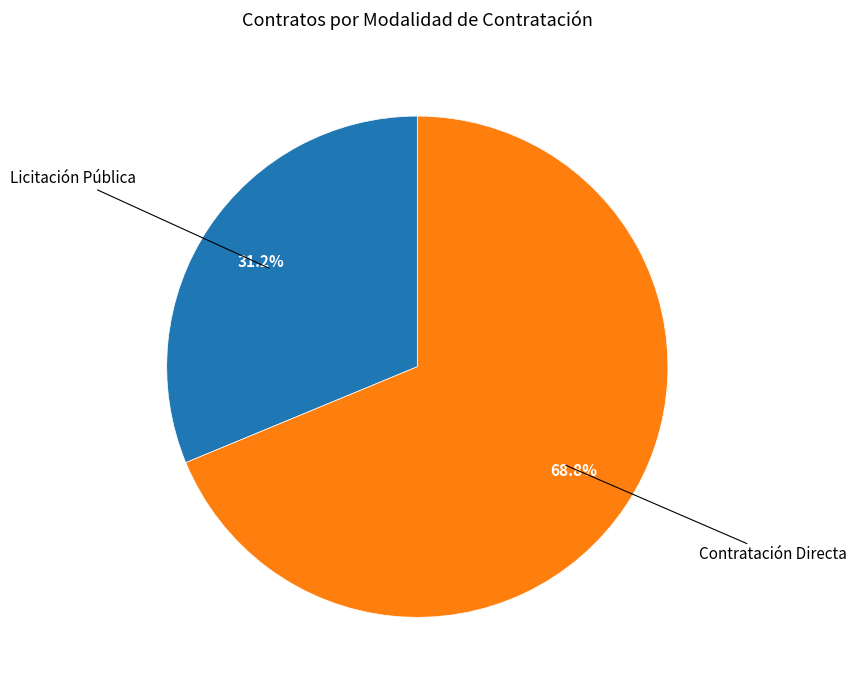

What percentage do Contratación Directa and Licitación Pública together represent?

100.0%